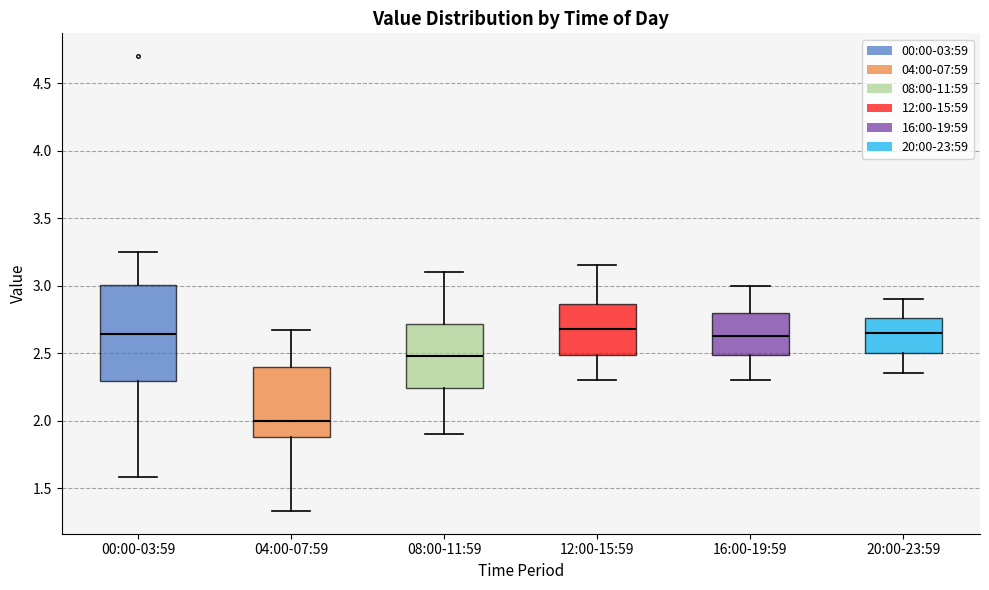

Reading left to right, transcribe this box plot: for each box, give where its median line is, the range the box spans, and where its two whiskers end, as read against the y-axis. The values are not printed on the chart, so give them approximately, as read against the axis.

00:00-03:59: median 2.65, box 2.30 to 3.00, whiskers 1.60 to 3.25
04:00-07:59: median 2.00, box 1.90 to 2.40, whiskers 1.35 to 2.65
08:00-11:59: median 2.50, box 2.25 to 2.70, whiskers 1.90 to 3.10
12:00-15:59: median 2.70, box 2.50 to 2.85, whiskers 2.30 to 3.15
16:00-19:59: median 2.65, box 2.50 to 2.80, whiskers 2.30 to 3.00
20:00-23:59: median 2.65, box 2.50 to 2.75, whiskers 2.35 to 2.90